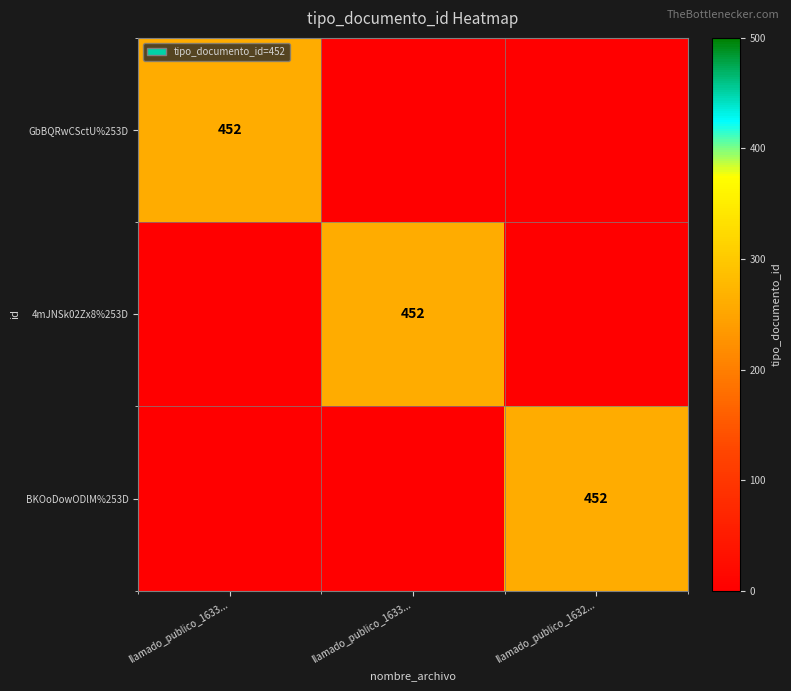

The GbBQRwCSctU%253D series shows 0 at llamado_publico_1632.... True or false?

True